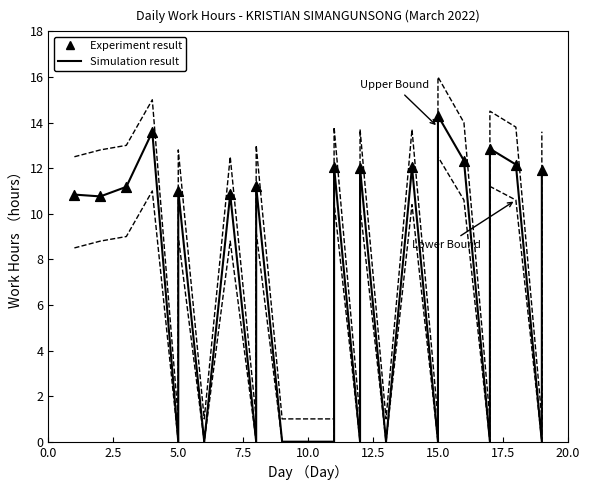

Which series has the largest total across all categories?

Upper Bound